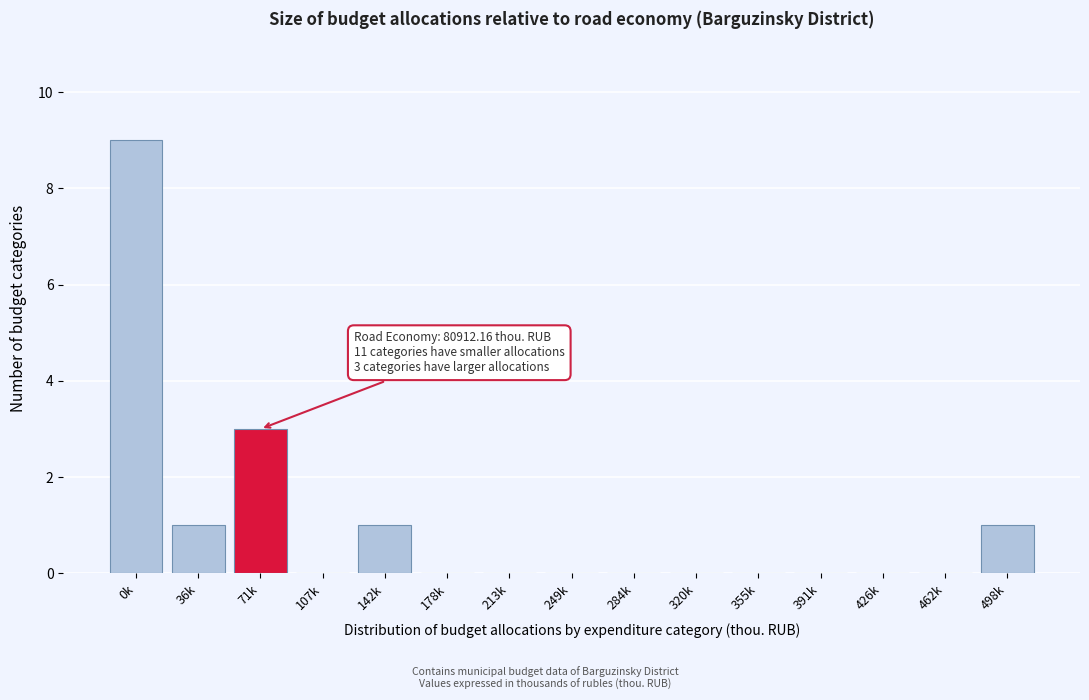

Reading left to right, extract all data points from this chart.

0k=9	36k=1	71k=3	107k=0	142k=1	178k=0	213k=0	249k=0	284k=0	320k=0	355k=0	391k=0	426k=0	462k=0	498k=1